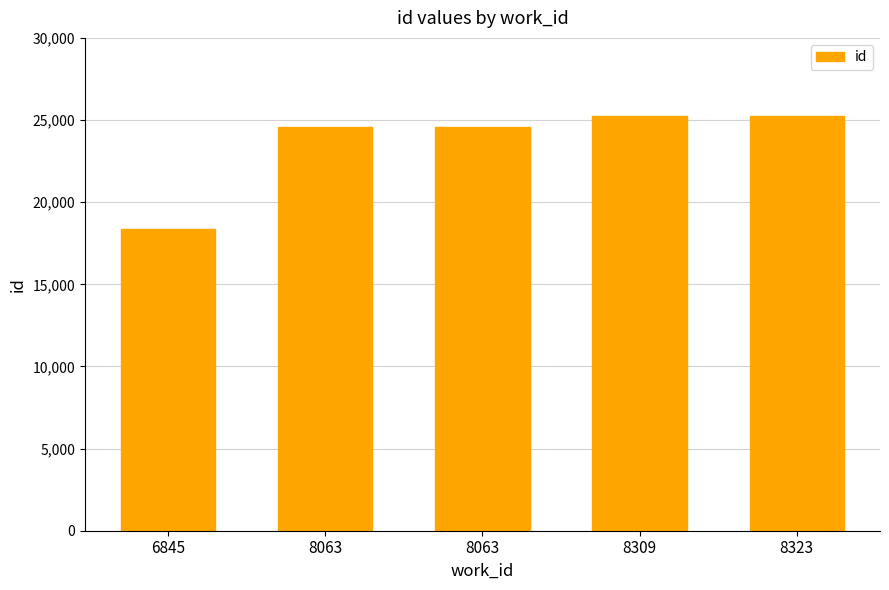

How many categories are shown in the chart?

5